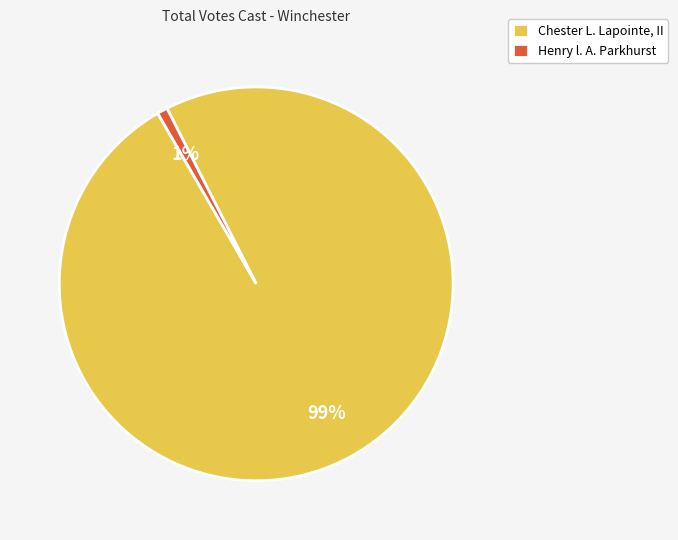

Is Chester L. Lapointe, II the majority of the pie?

Yes